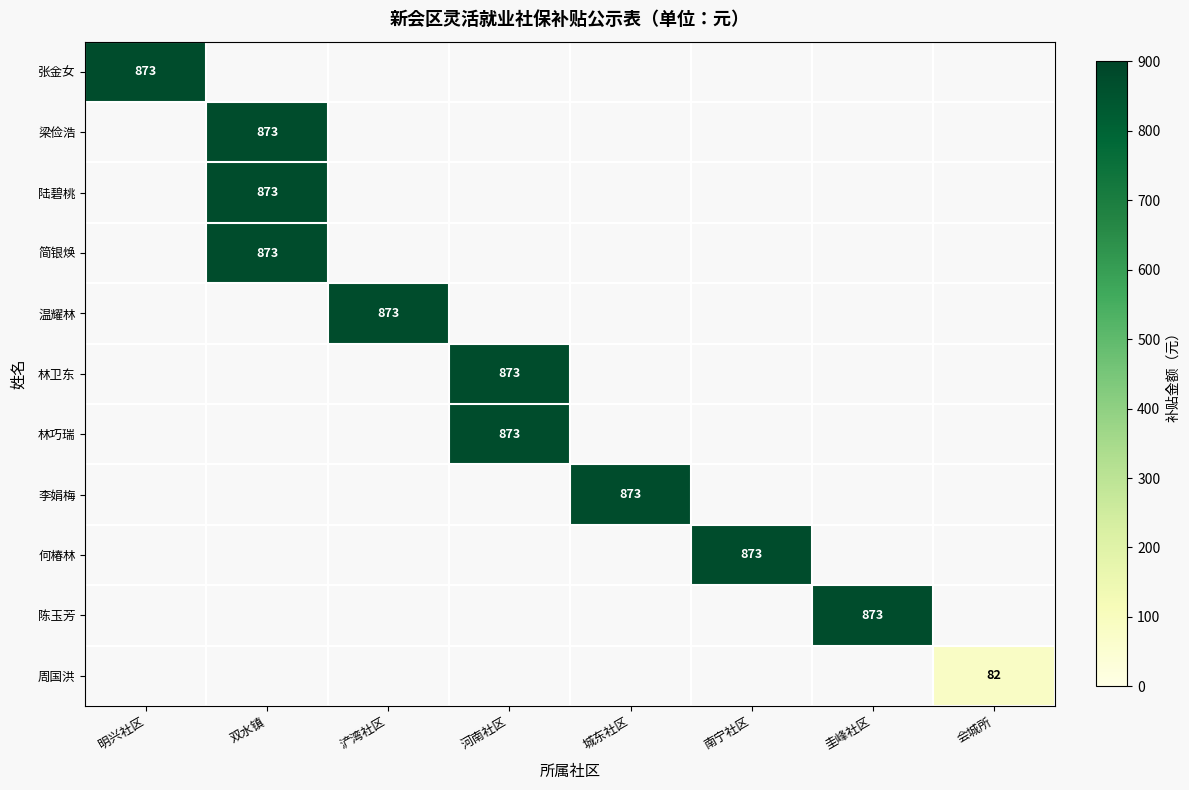

True or false: 陆碧桃 has a value of 328 at 双水镇.

False